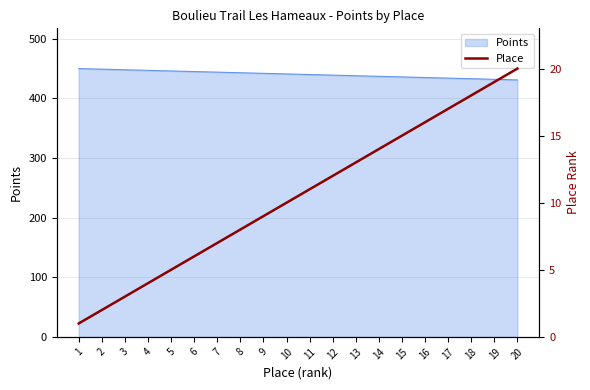

What is the difference between the values at 16 and 7?

9